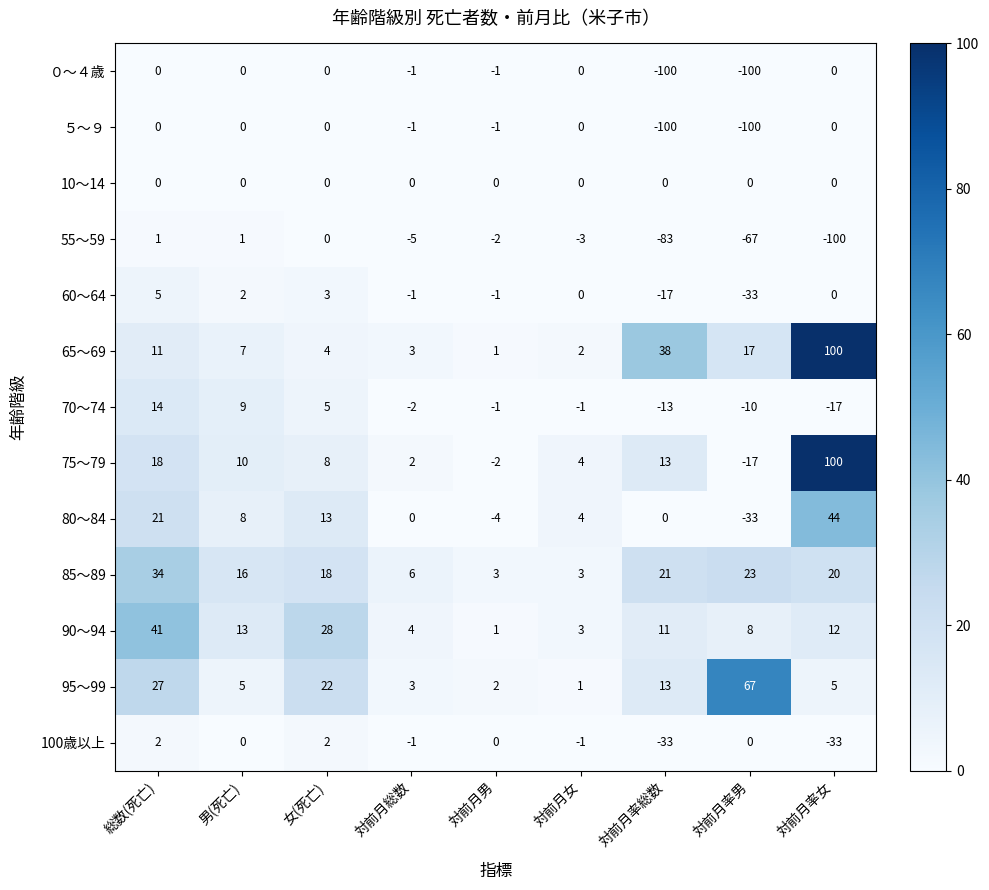

True or false: 10～14 has a value of 0 at 対前月男.

True